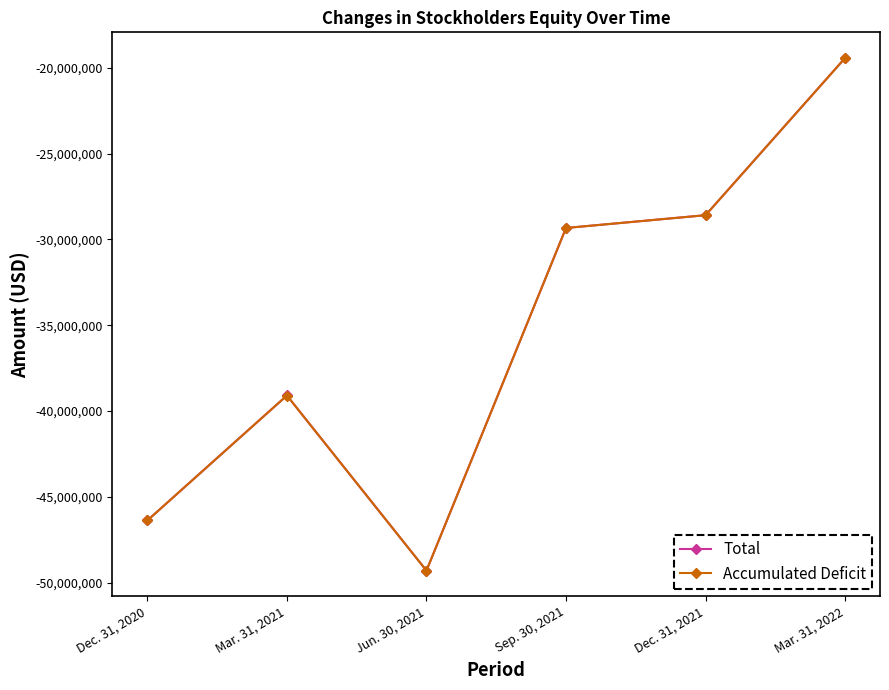

What is the total value across all series at Jun. 30, 2021?

-98606548